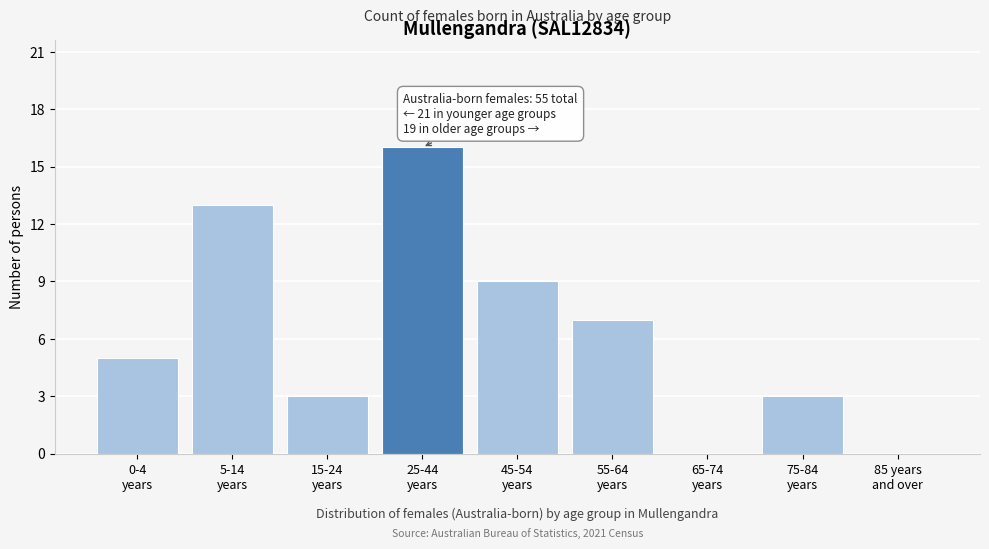

What is the greatest value displayed?

16